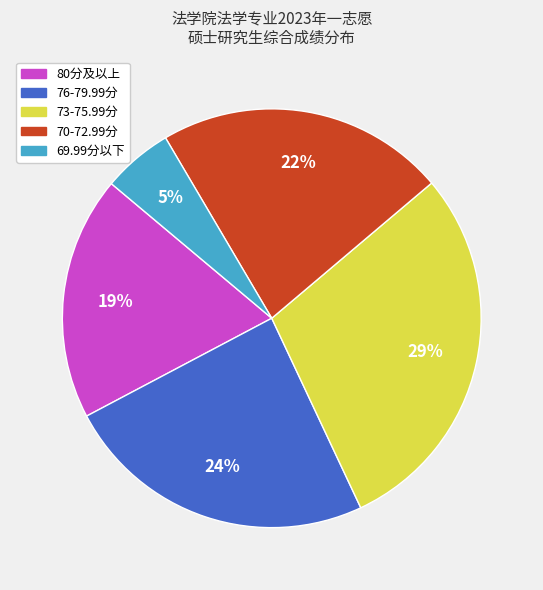

Does any single category account for the majority?

No